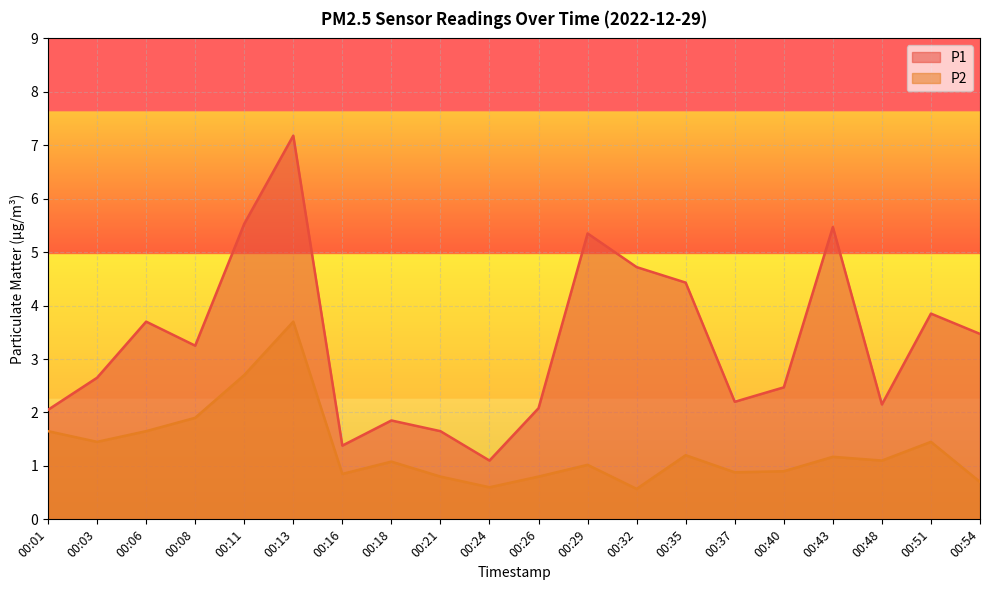

Where is P2 nearest to the value 2?

00:08